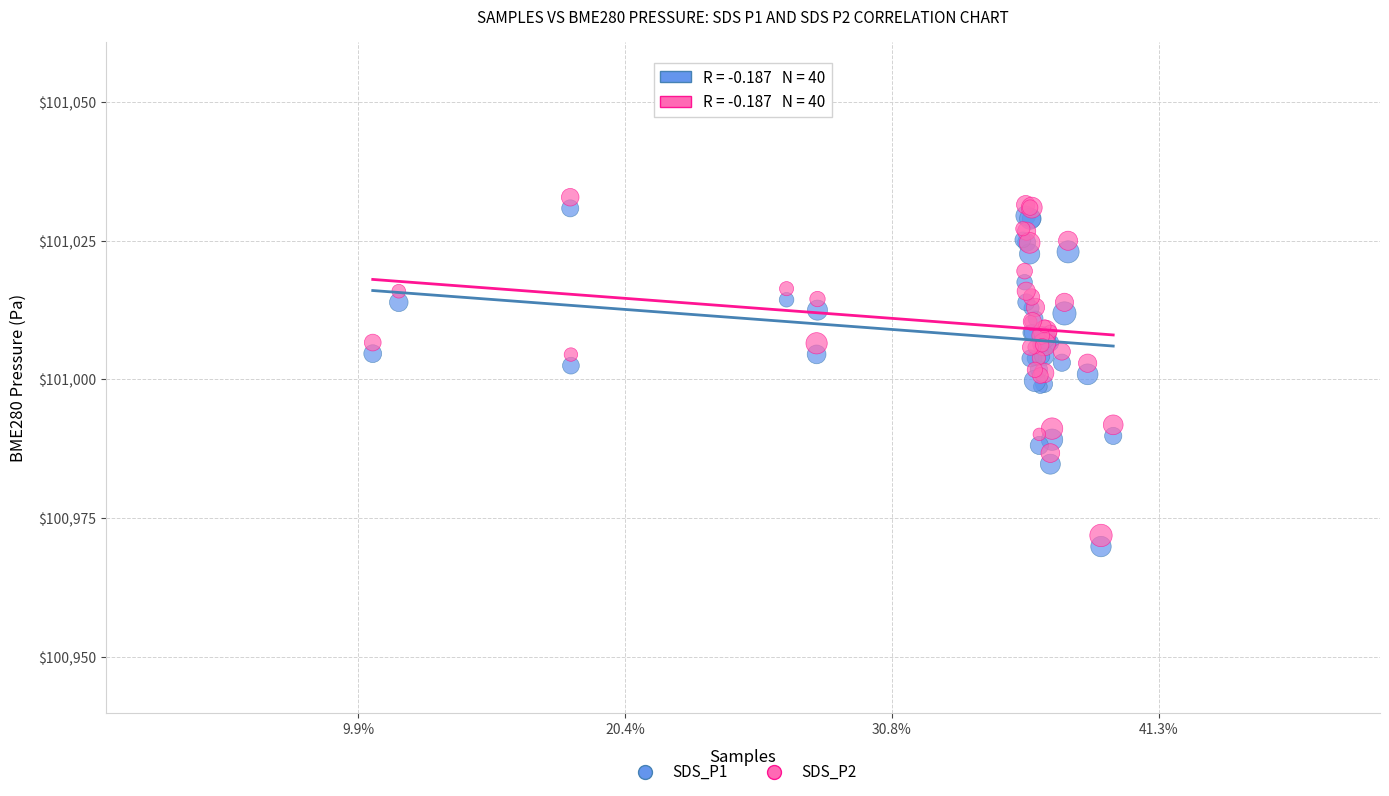

What is the X range (max minus min) for the scatter plot?

55513.0